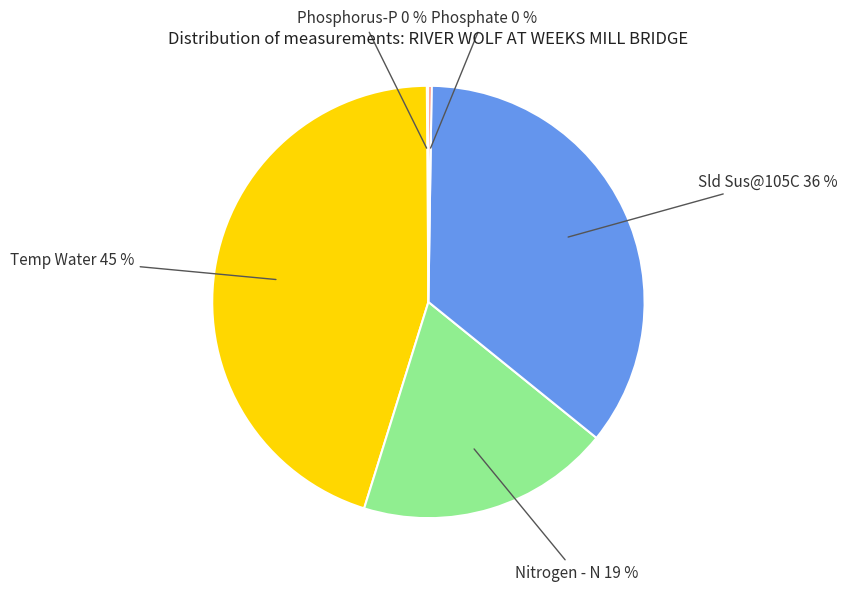

Does Sld Sus@105C account for over 50% of the chart?

No